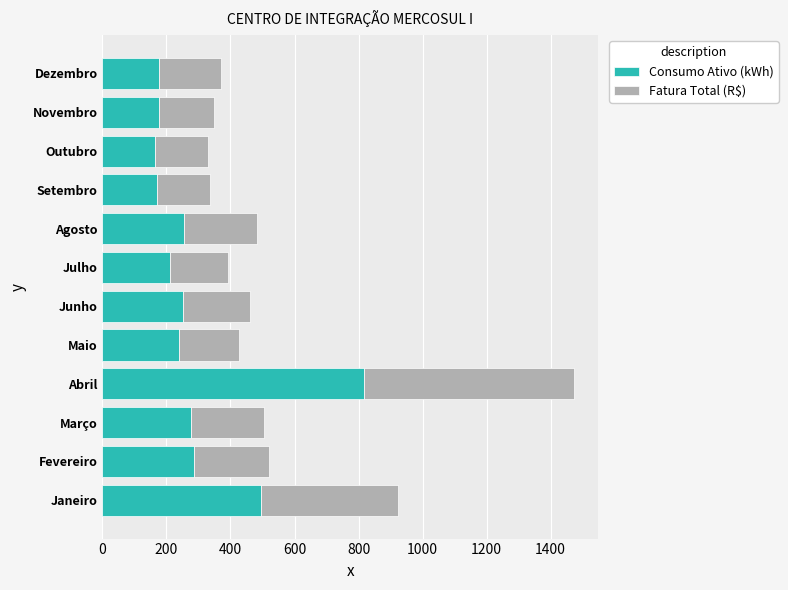

What is the lowest value of the Consumo Ativo (kWh) series?

164.0